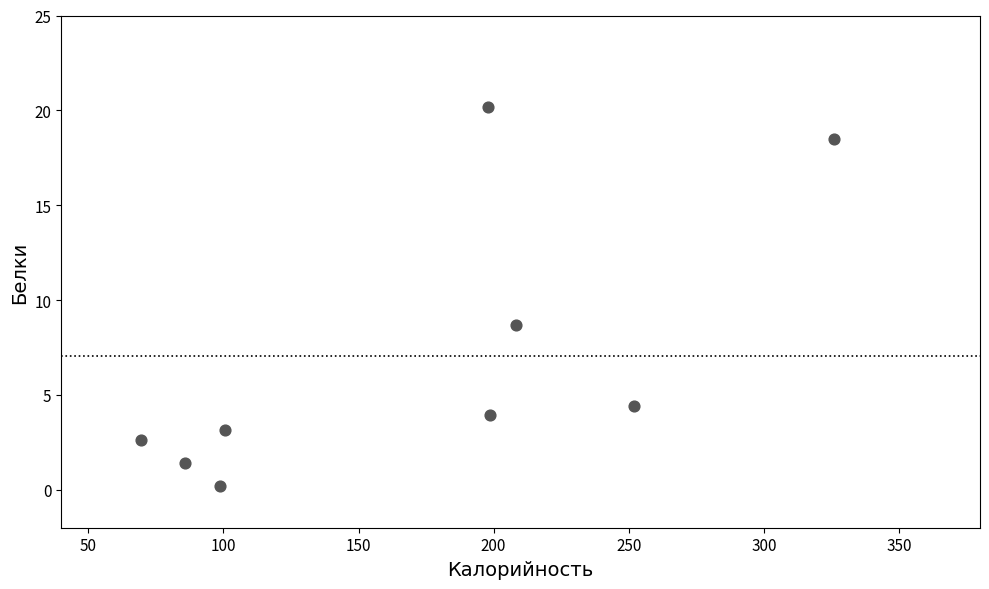

What Y value in the scatter plot is closest to 10?

8.7